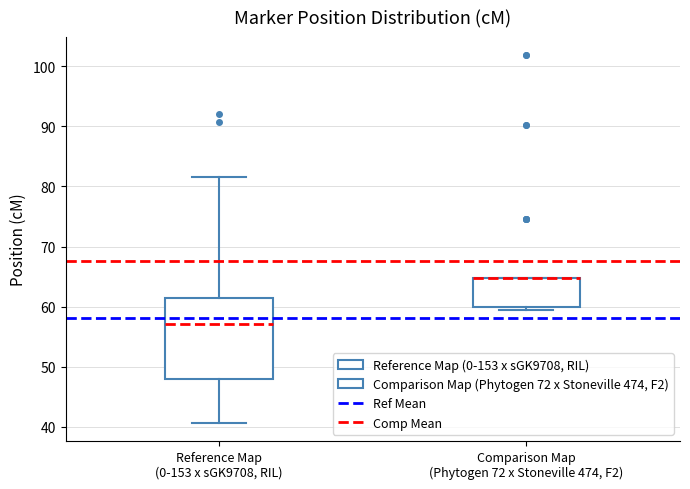

Where is the upper edge of the box for Comparison Map (Phytogen 72 x Stoneville 474, F2) on the y-axis? The values are not printed on the chart, so give them approximately, as read against the axis.

65